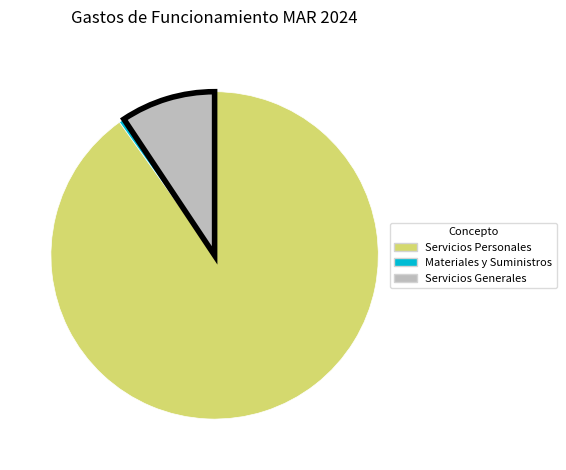

Does any single category account for the majority?

Yes